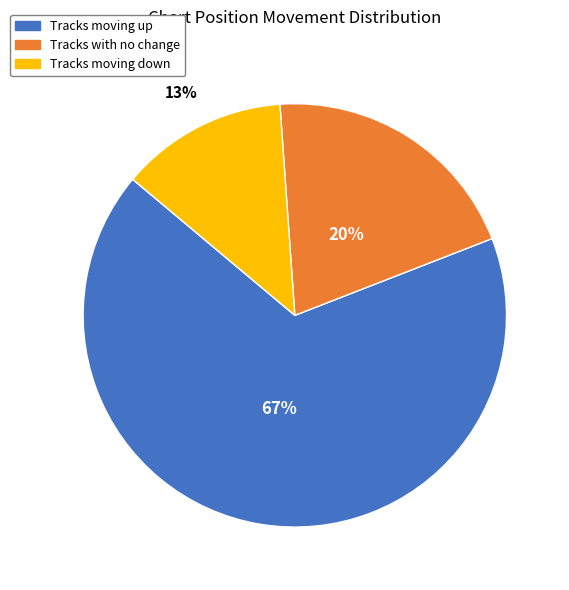

To the nearest percent, what is the average slice percentage?

33%